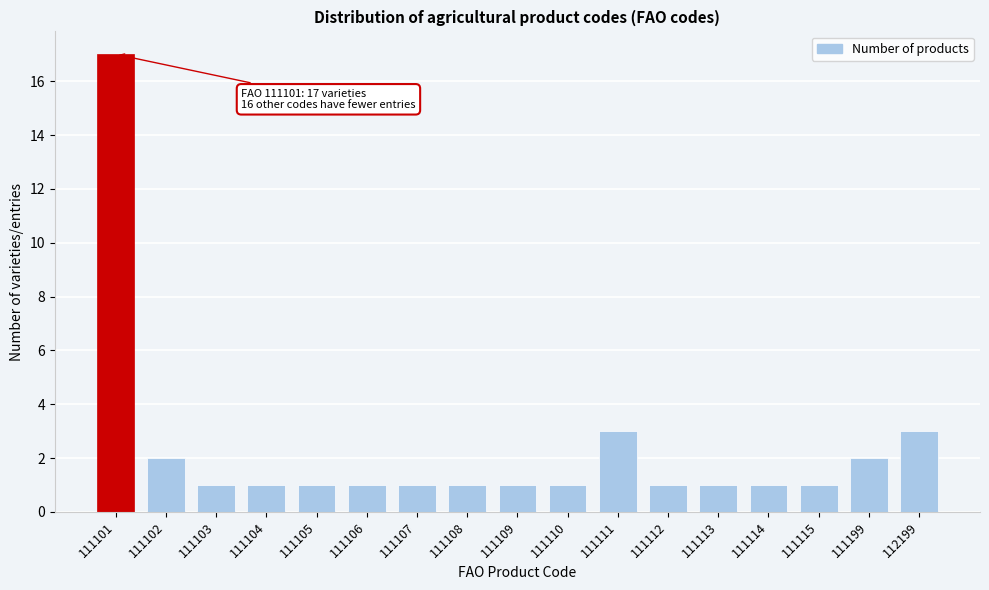

Reading left to right, extract all data points from this chart.

111101=17	111102=2	111103=1	111104=1	111105=1	111106=1	111107=1	111108=1	111109=1	111110=1	111111=3	111112=1	111113=1	111114=1	111115=1	111199=2	112199=3